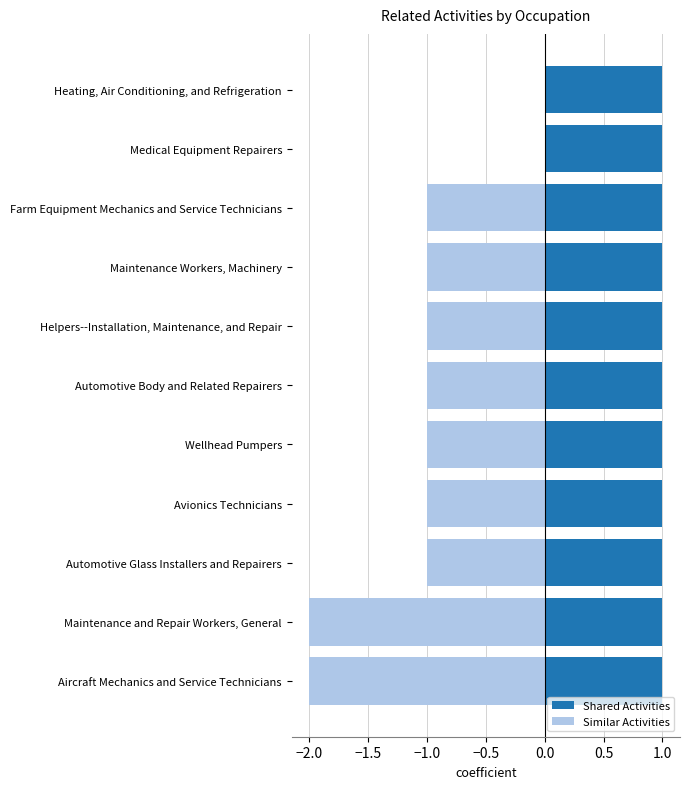

Count the Similar Activities values in the range -1 to 0.

9